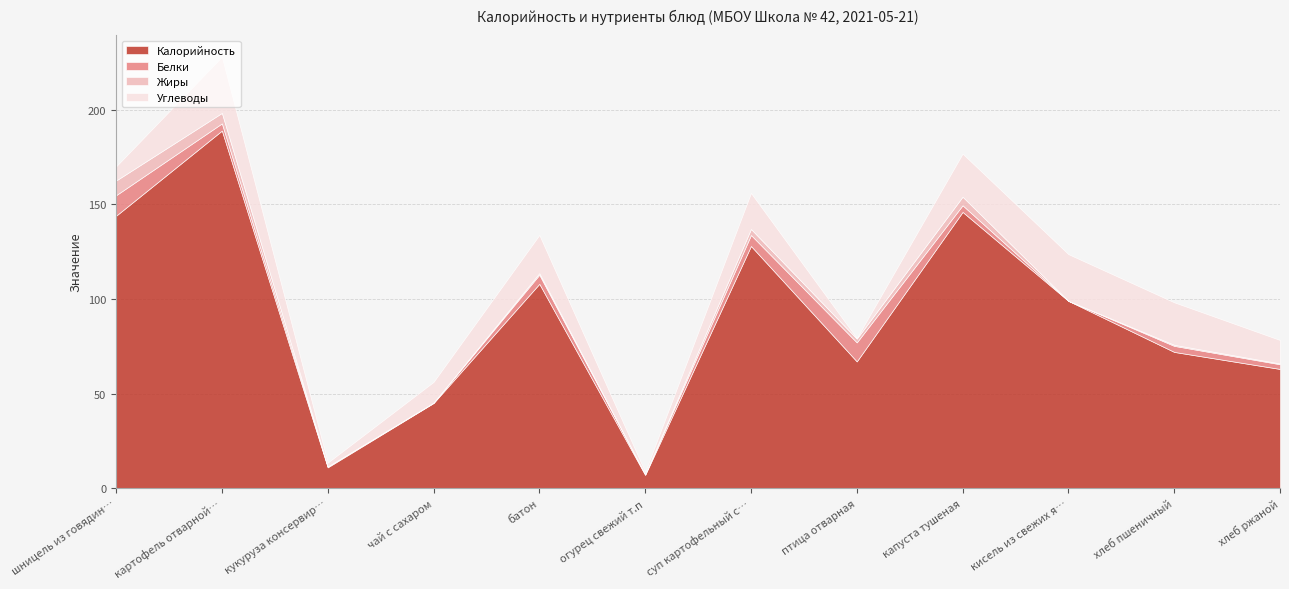

What is the label of the 6th point from the left?

огурец свежий т.п